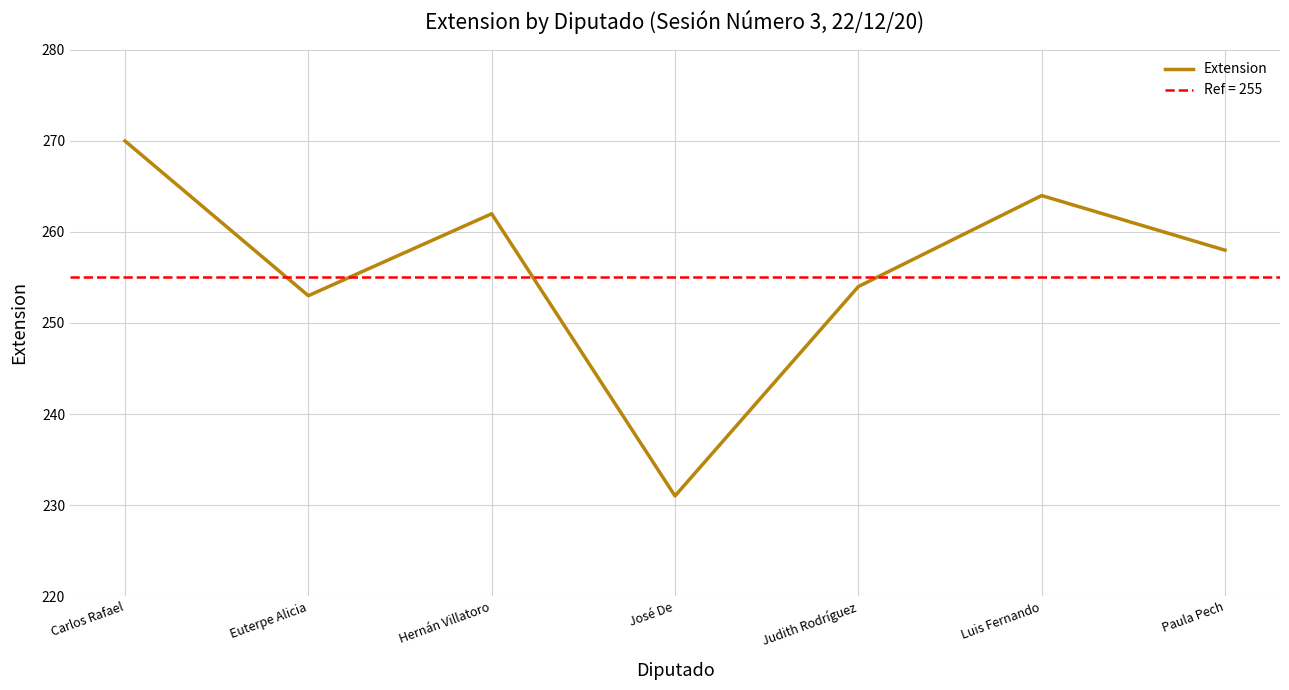

How many data points are less than 258?

3